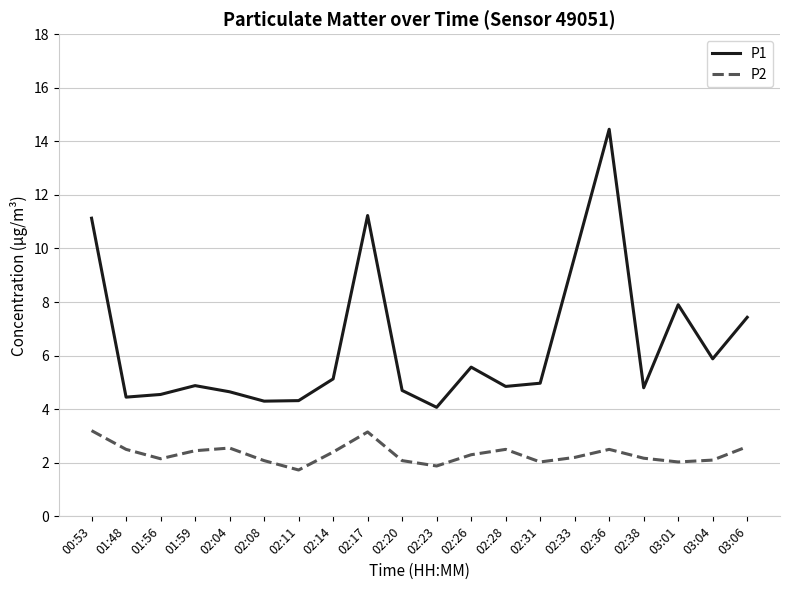

Where is P1 nearest to the value 9?

02:33